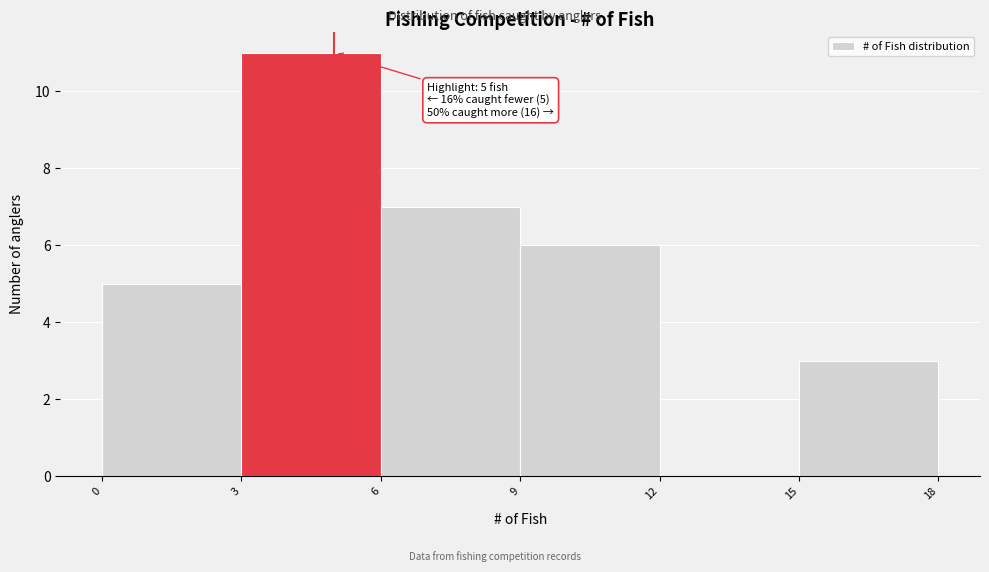

Which range on the x-axis has the tallest bar?

3 to 6